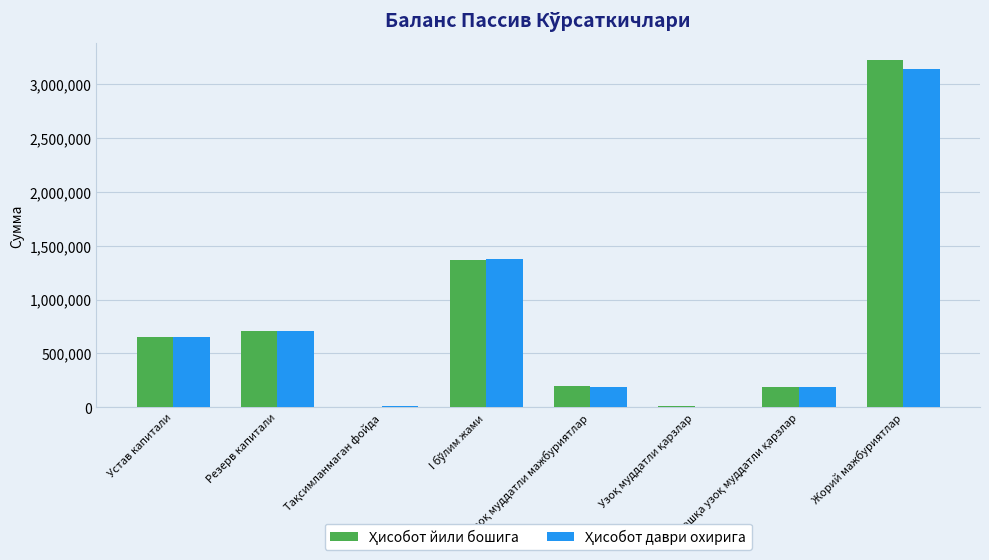

How many groups of bars are there?

8